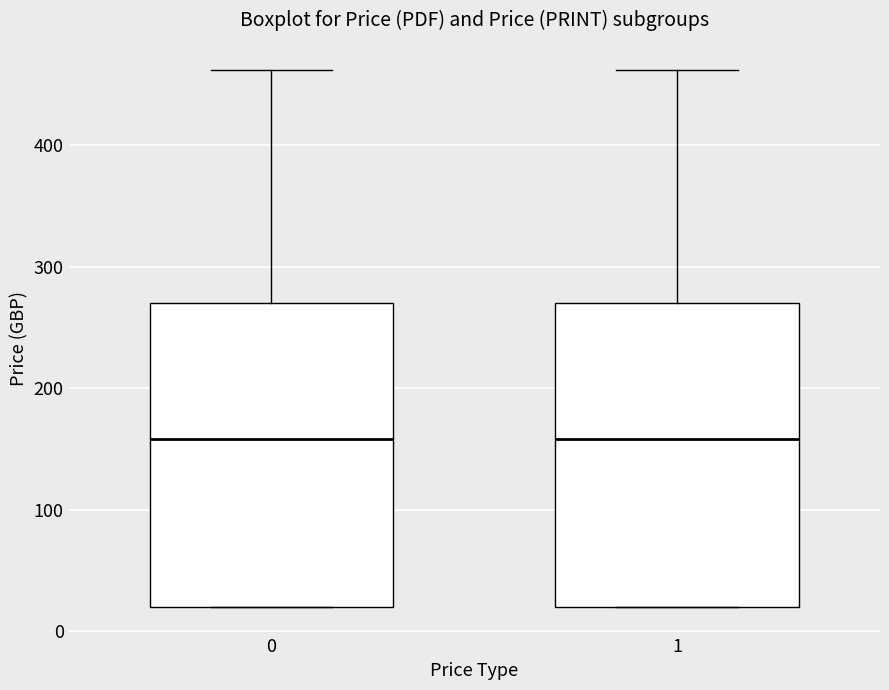

Reading left to right, transcribe this box plot: for each box, give where its median line is, the range the box spans, and where its two whiskers end, as read against the y-axis. The values are not printed on the chart, so give them approximately, as read against the axis.

0: median 160, box 20 to 270, whiskers 20 to 460
1: median 160, box 20 to 270, whiskers 20 to 460